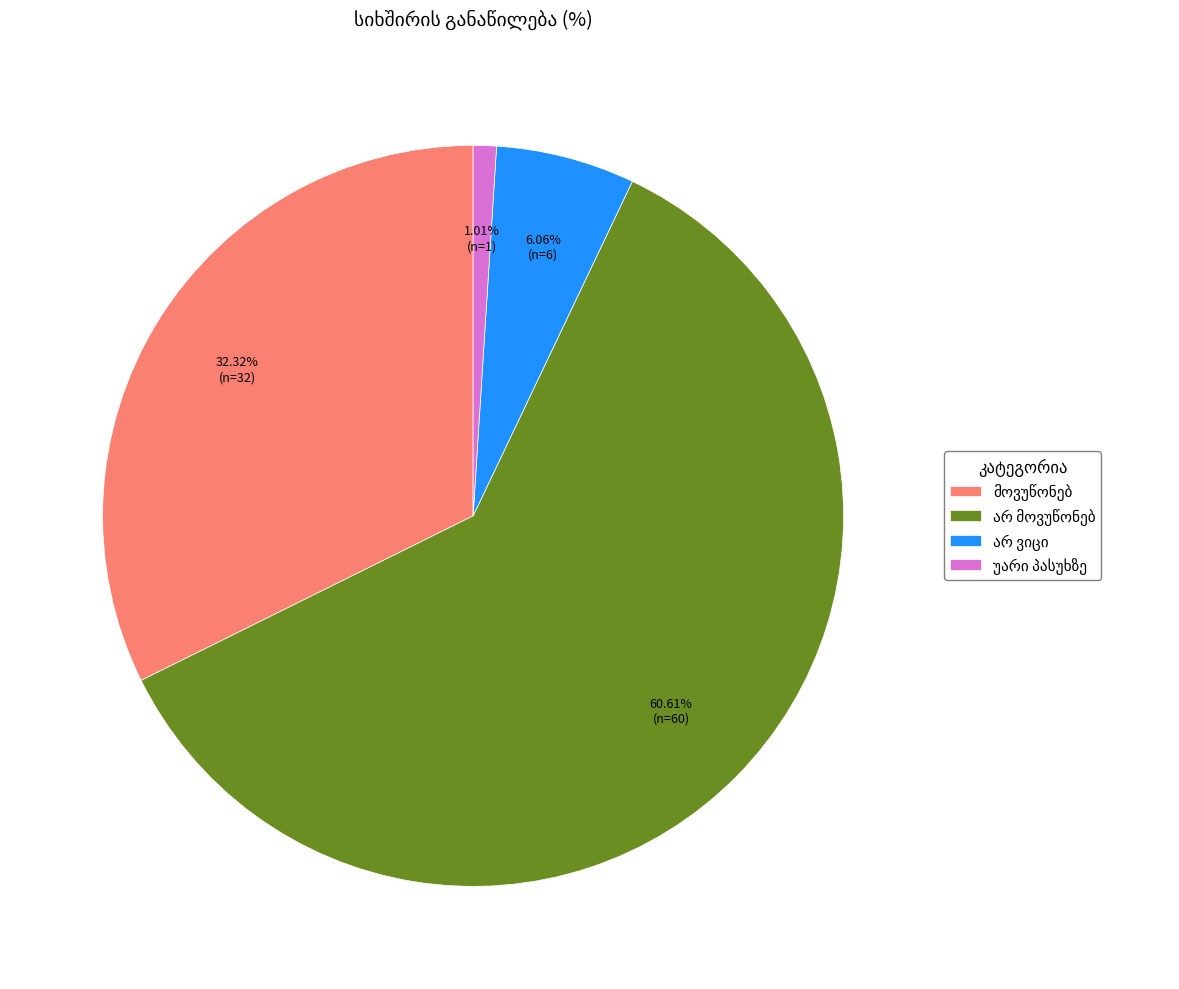

To the nearest percent, what is the average slice percentage?

25%